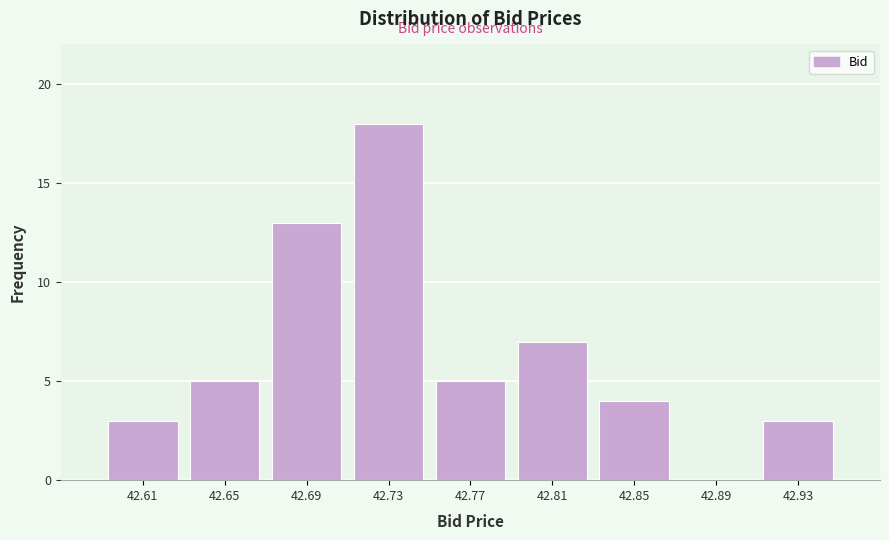

Reading left to right, transcribe this chart: for each bar, give the range it covers on the x-axis and its height. The values are not printed on the chart, so give them approximately, as read against the axis.

42.59 to 42.63: 3
42.63 to 42.67: 5
42.67 to 42.71: 13
42.71 to 42.75: 18
42.75 to 42.79: 5
42.79 to 42.83: 7
42.83 to 42.87: 4
42.87 to 42.91: 0
42.91 to 42.95: 3